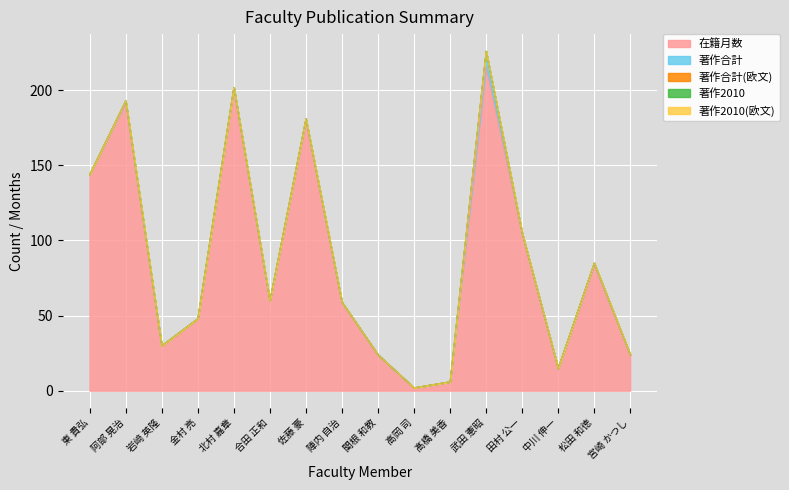

At how many categories does at least one series exceed 191?

3